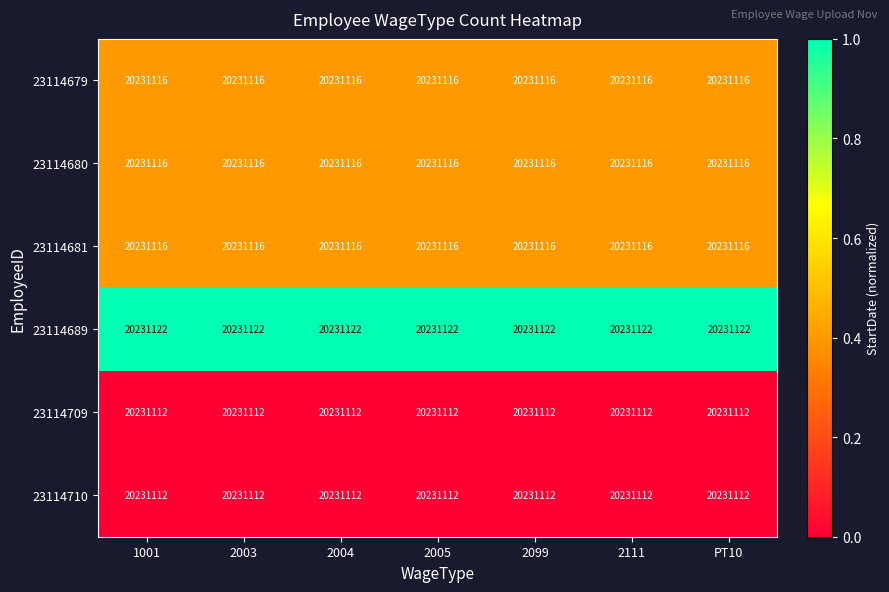

What is the total value across all series at 2005?

2.2